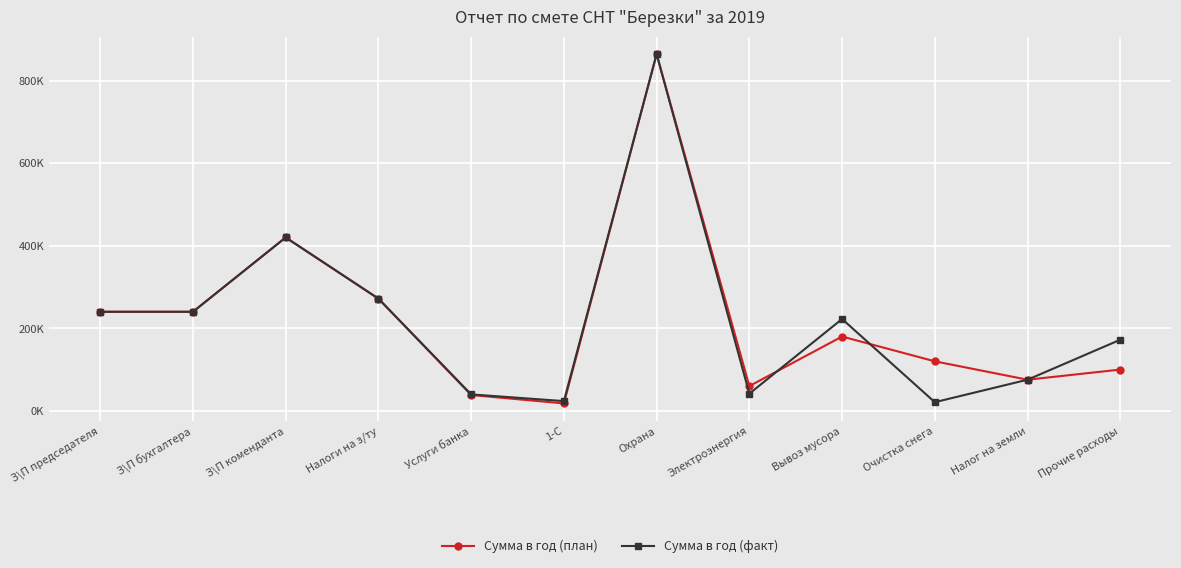

Which category has the highest value in the Сумма в год (факт) series?

Охрана